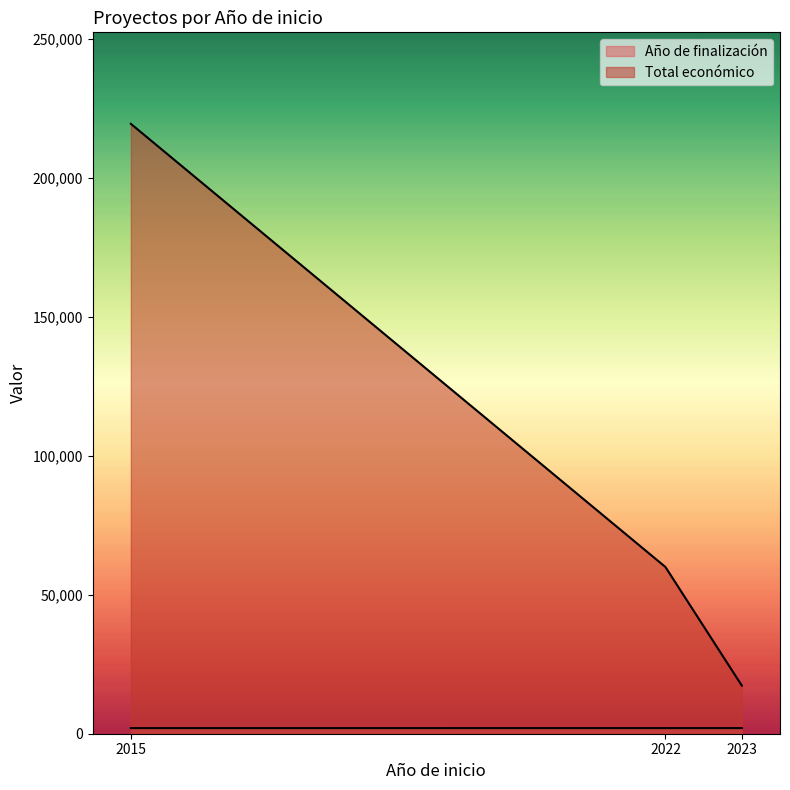

True or false: Total económico has a value of 60000 at 2022.

True